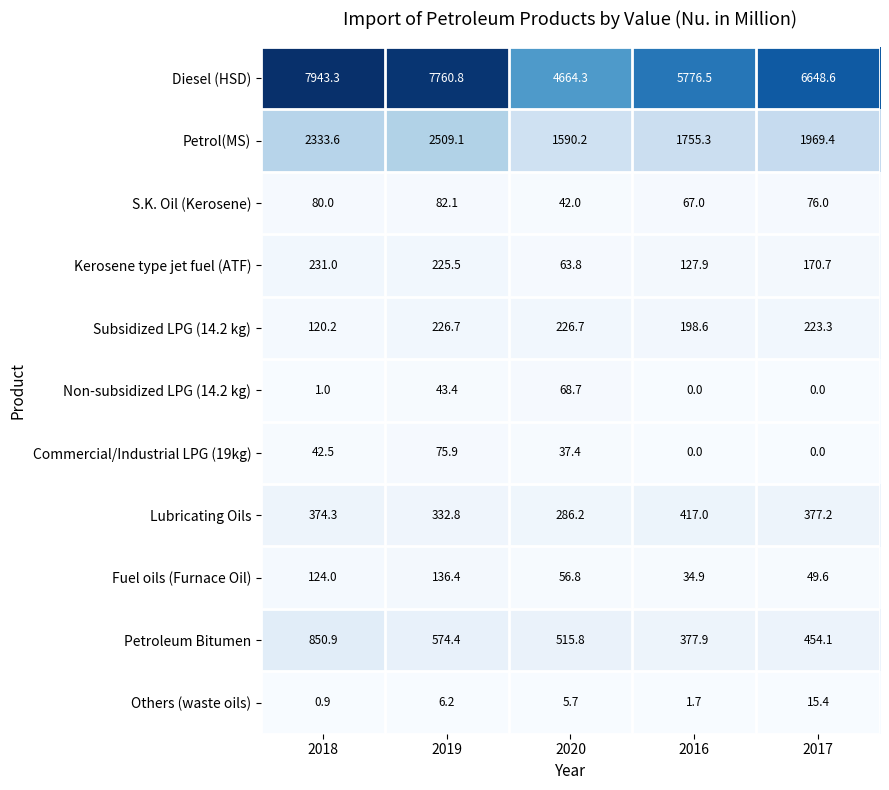

How many values in Commercial/Industrial LPG (19kg) are above zero?

3